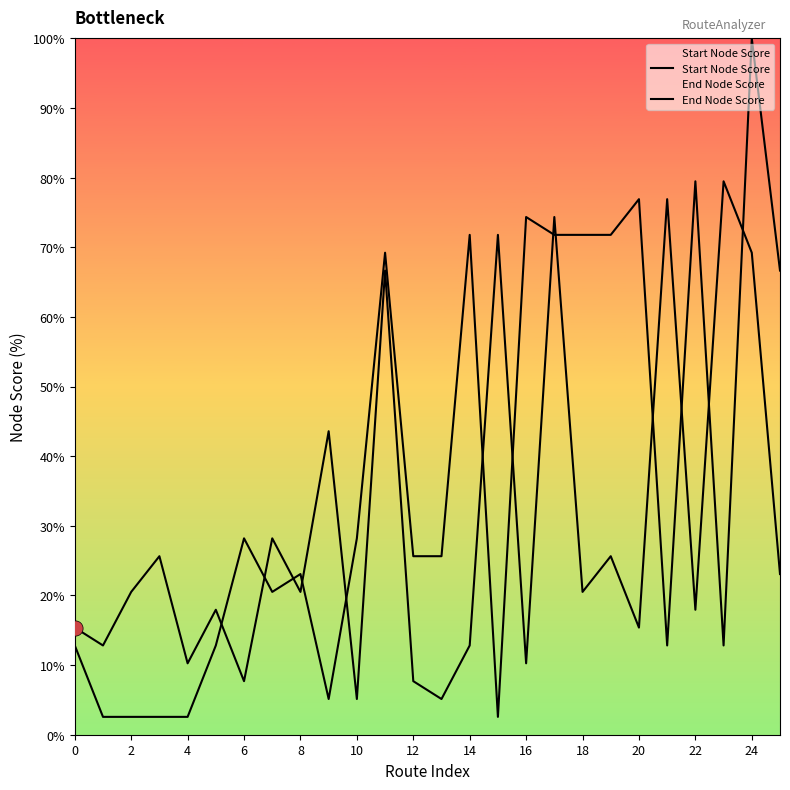

What are all the series names shown in the legend?

Start Node Score, End Node Score